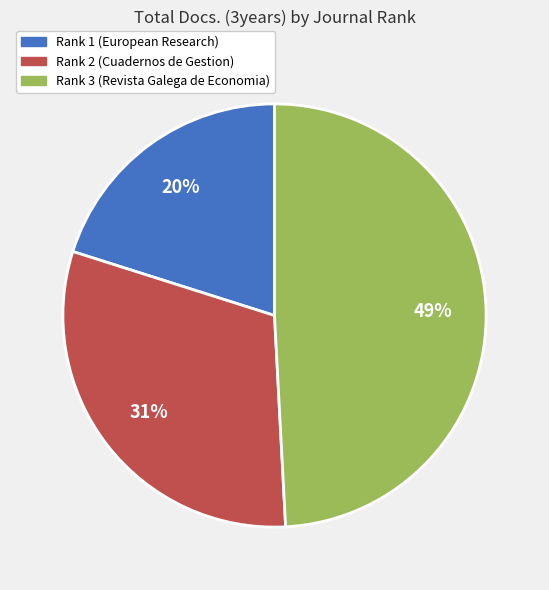

Approximately how many times larger is the value at Rank 2 (Cuadernos de Gestion) compared to Rank 3 (Revista Galega de Economia)?

0.6